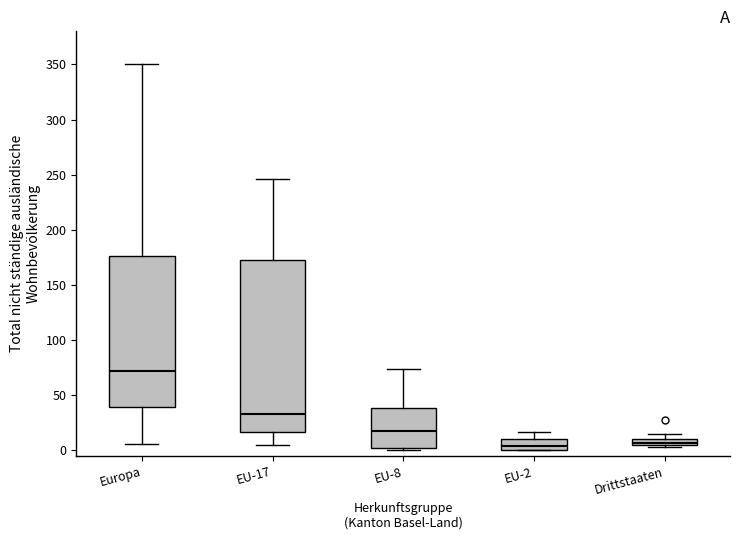

Which box is the tallest, from its lower edge to its upper edge?

EU-17